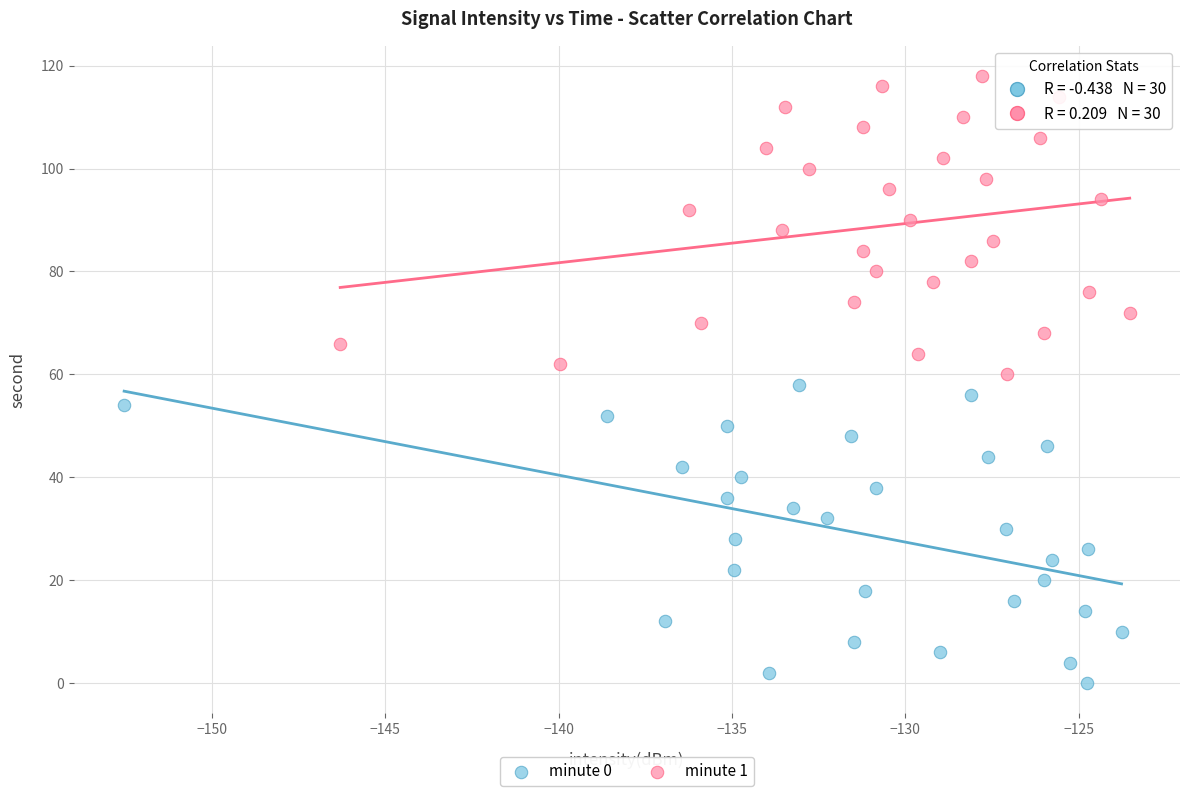

Which series contains the lowest Y value?

minute 0